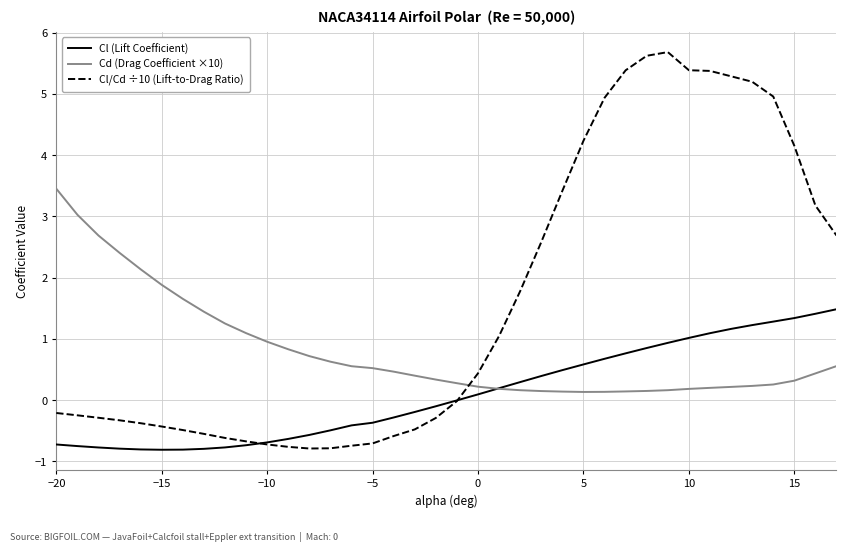

What is the difference between the second highest and second lowest values in the Cd (Drag Coefficient ×10) series?

2.9